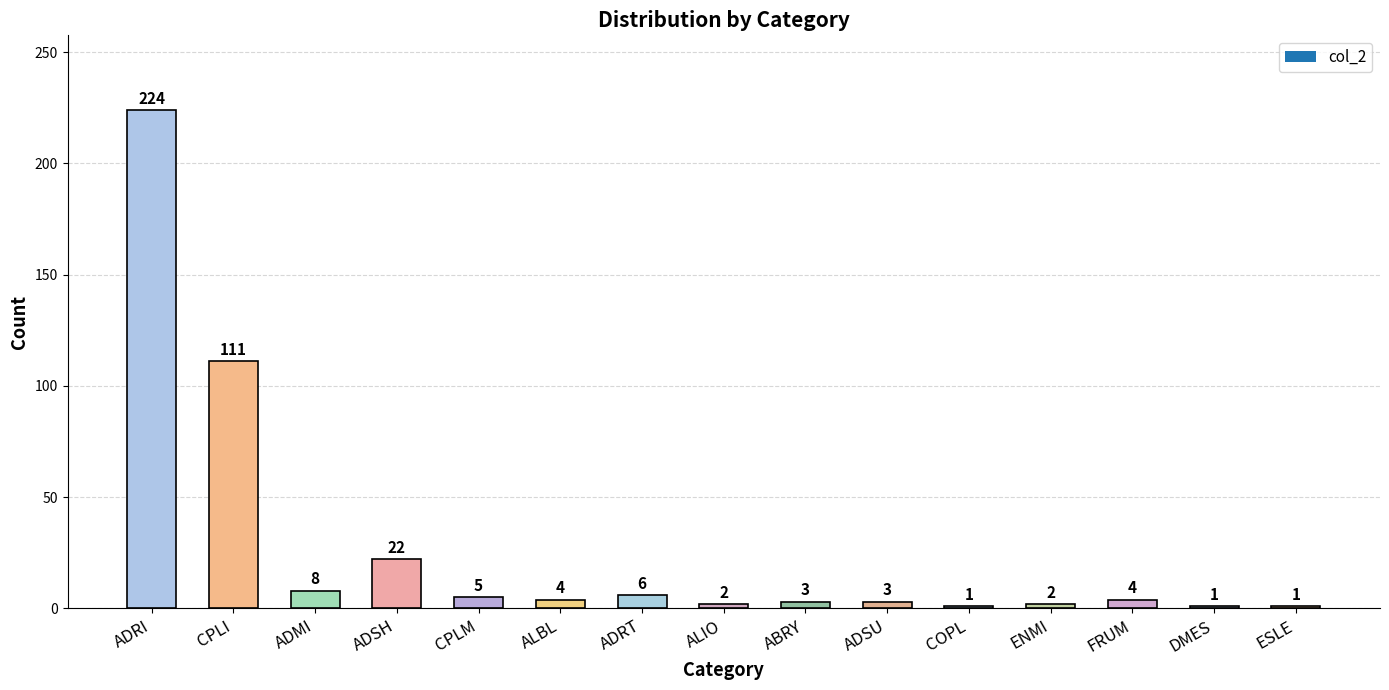

What is the sum of all values?

397